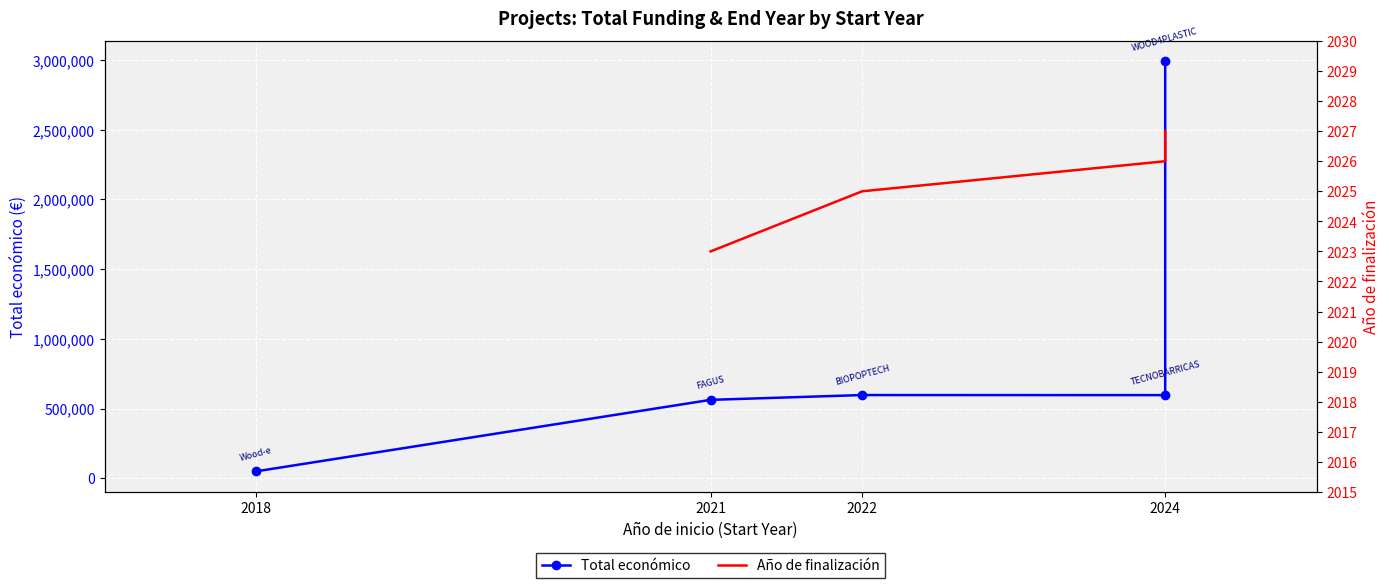

How many values in the Total económico series are below 596384?

2